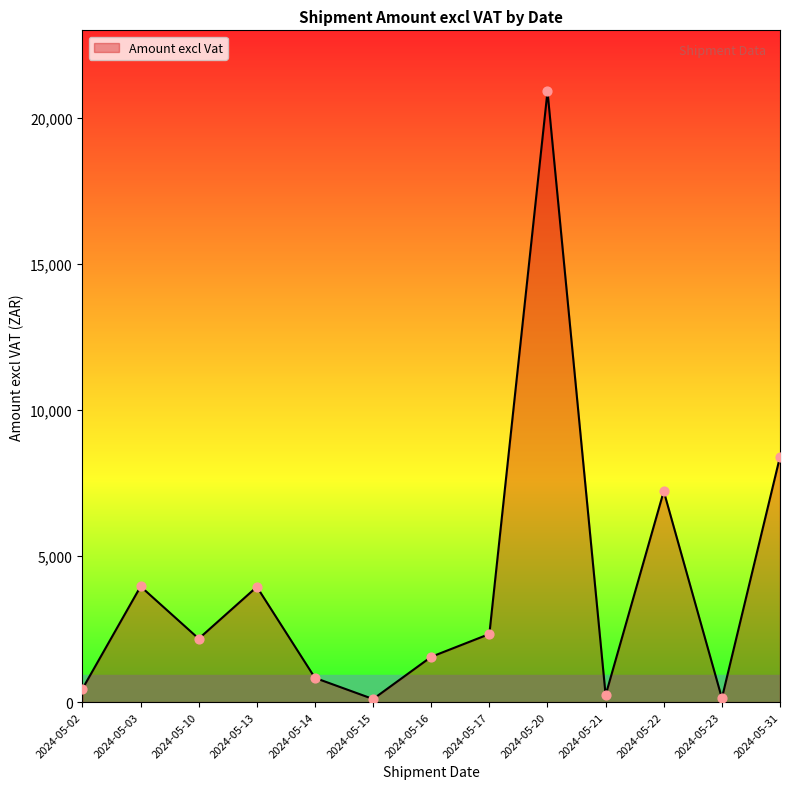

Which has a higher value, 2024-05-17 or 2024-05-15?

2024-05-17